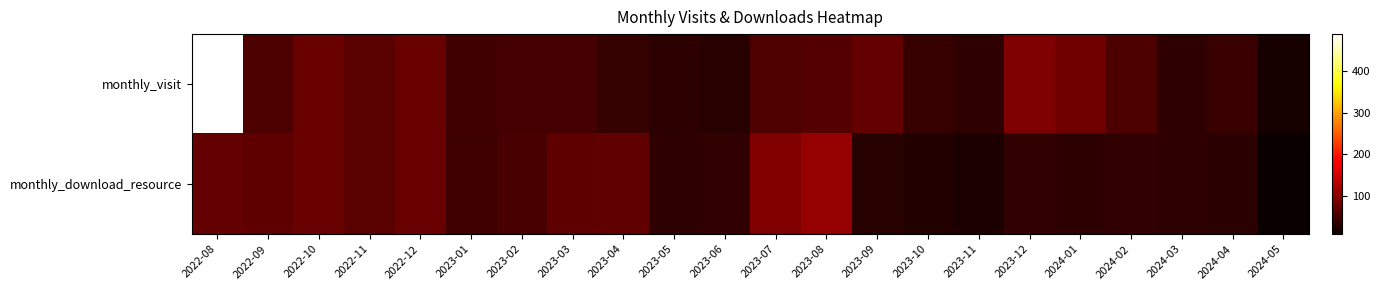

Rank the series by their average value, from lowest to highest.

monthly_download_resource, monthly_visit